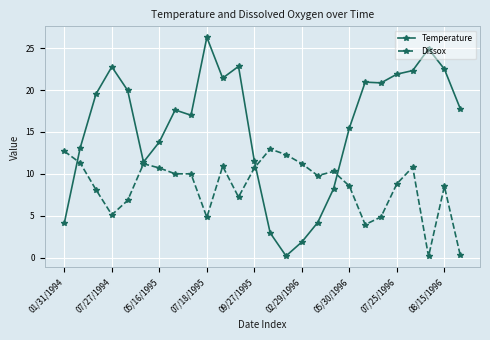

Which series has the largest total across all categories?

Temperature